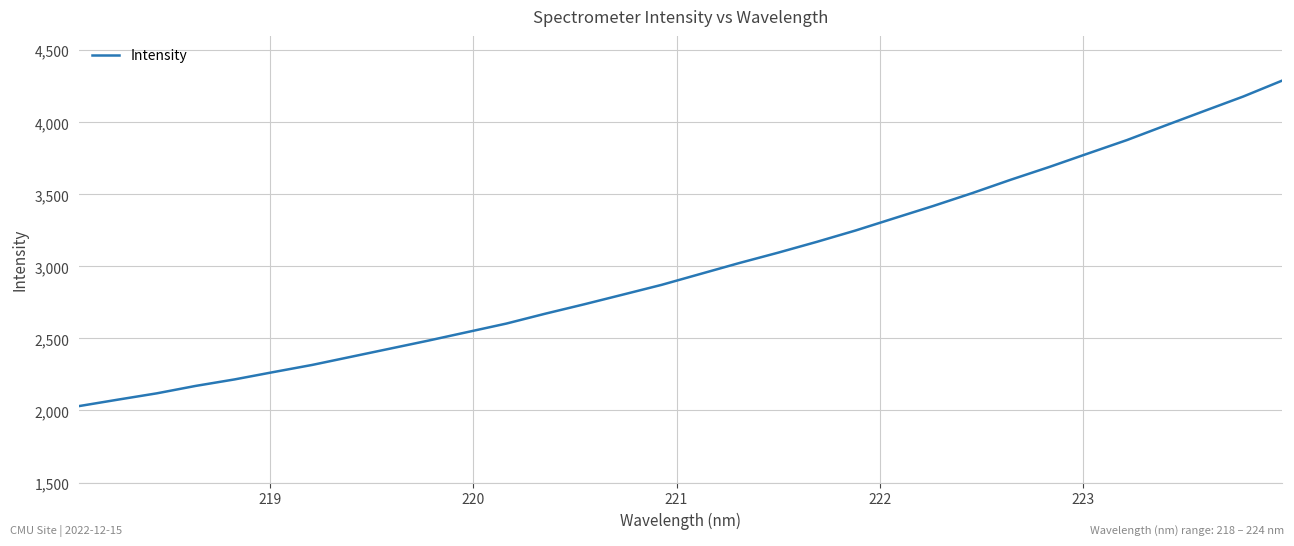

True or false: there are more than 1 points higher than both neighbors.

False